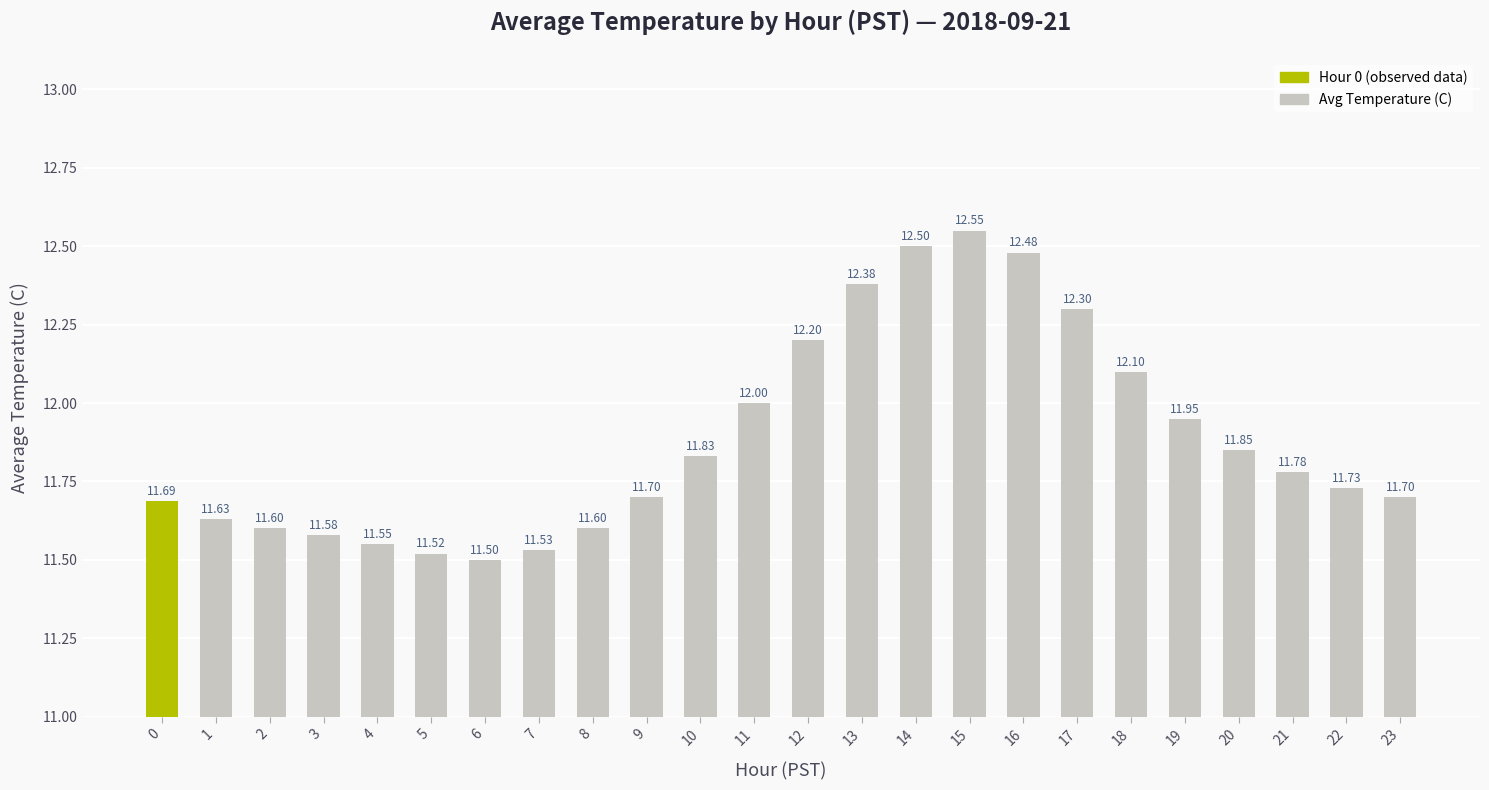

Are the bars grouped side by side (vs. stacked)?

No